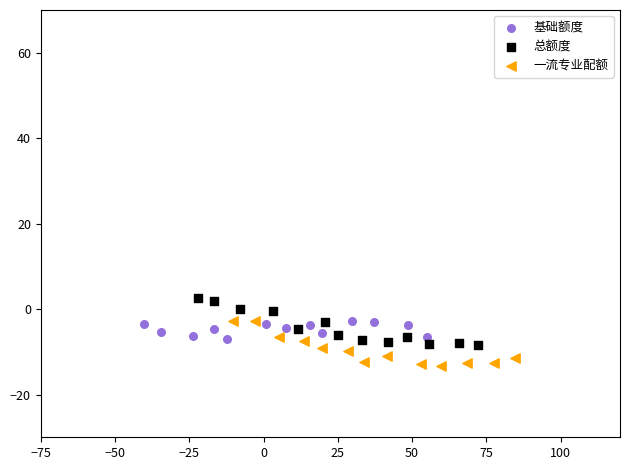

Which series reaches the maximum Y coordinate?

总额度